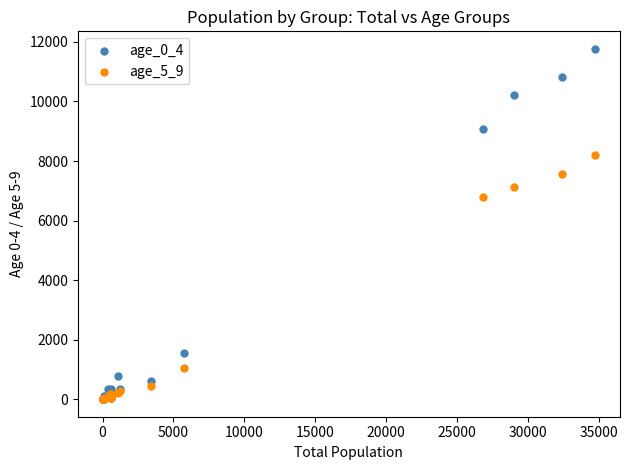

What are all the series names shown in the legend?

age_0_4, age_5_9